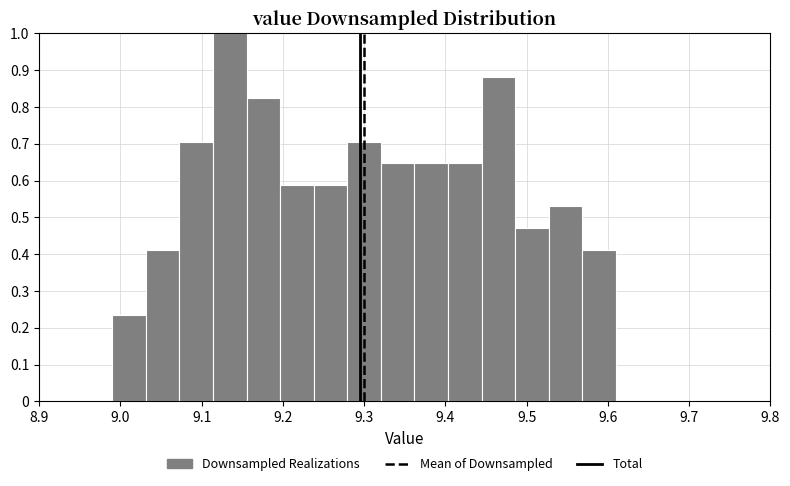

What is the height of the bar covering 9.57 to 9.61 on the x-axis? Neither the bar edges nor the heights are printed on the chart, so give them approximately, as read against the axes.

0.41